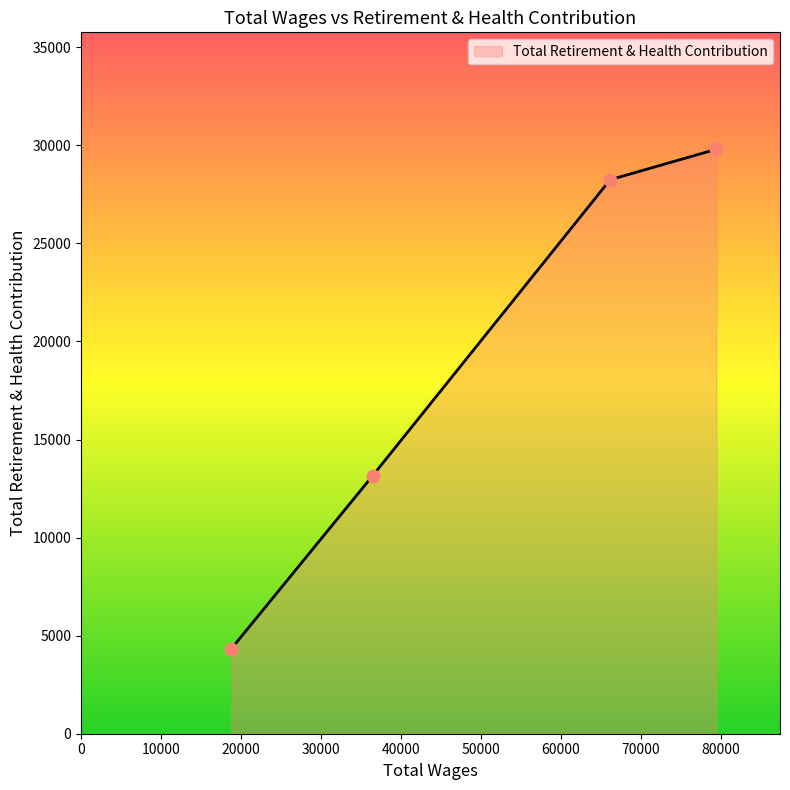

What is the maximum value shown in the chart?

29800